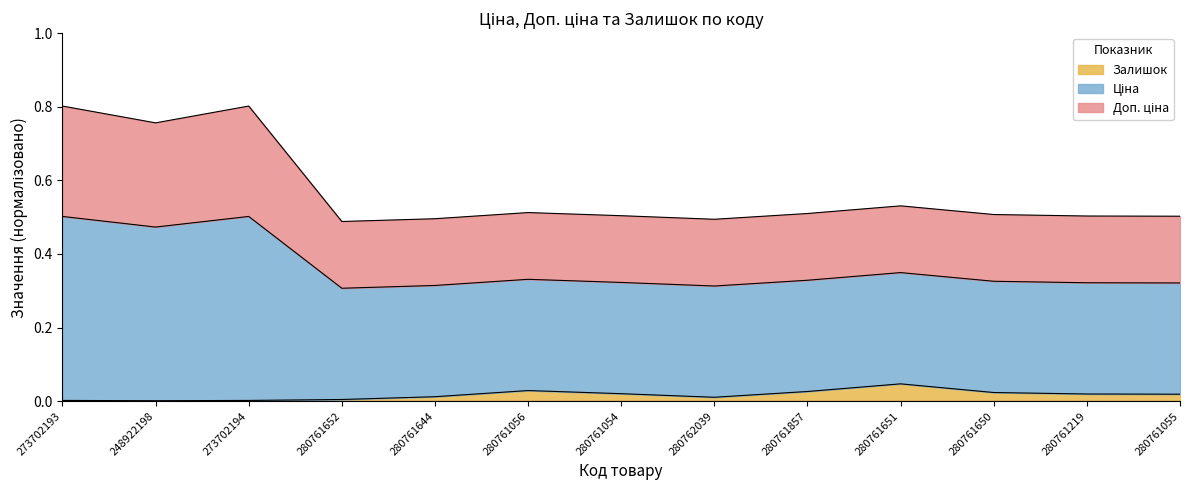

What are all the series names shown in the legend?

Ціна, Доп. ціна, Залишок